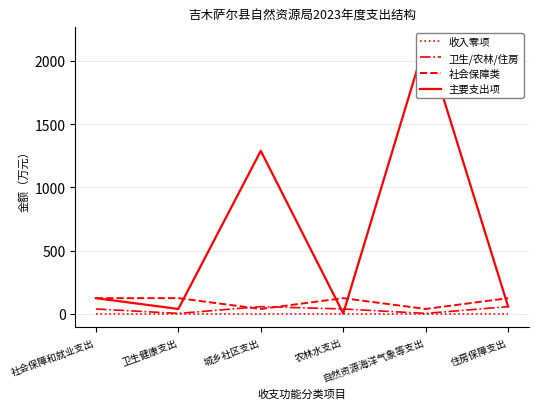

At how many categories does at least one series exceed 1823?

1